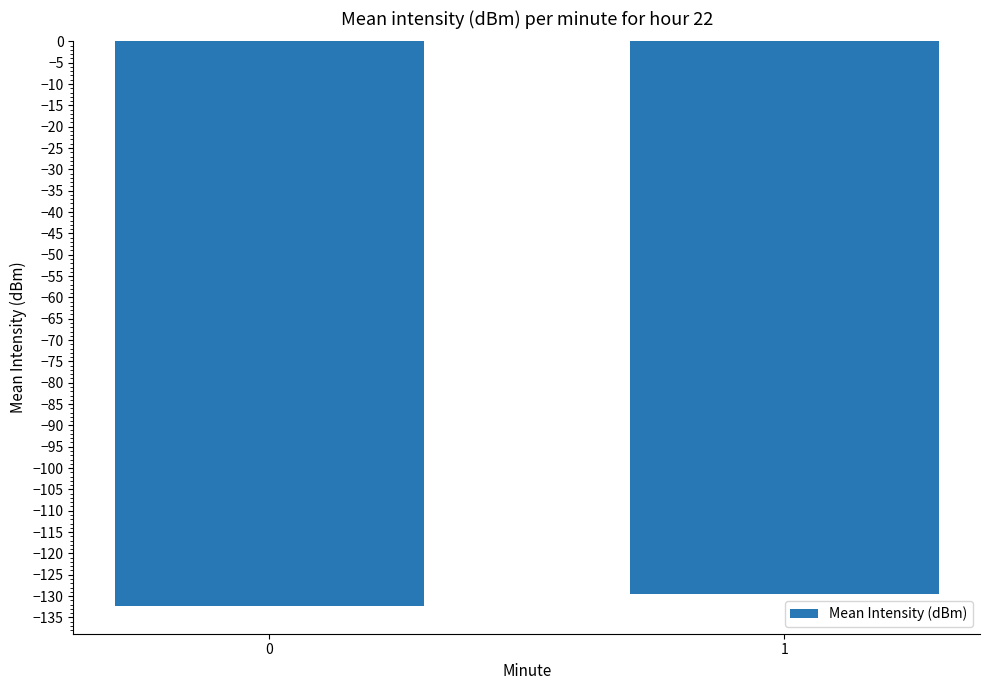

What is the change in value from 0 to 1?

+2.6